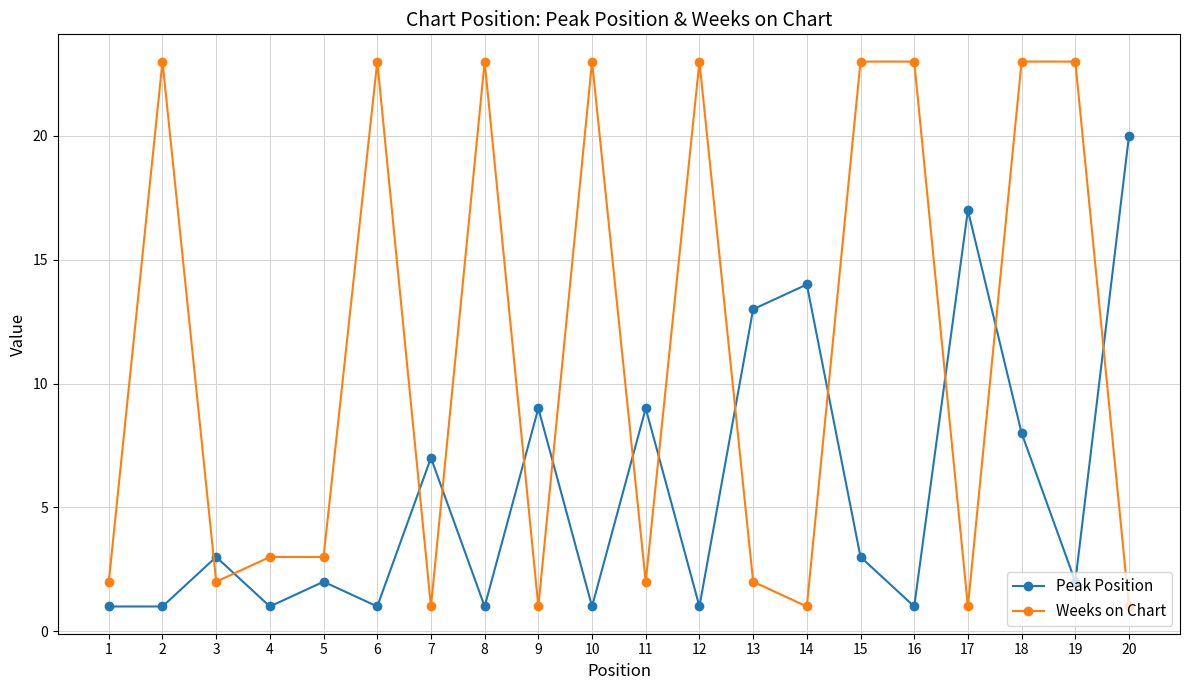

True or false: Peak Position and Weeks on Chart intersect in this chart.

True